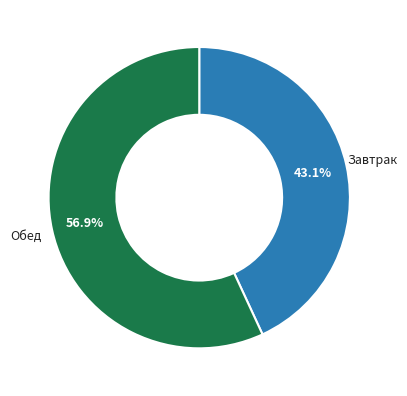

What portion of the pie excludes Завтрак?

56.9%